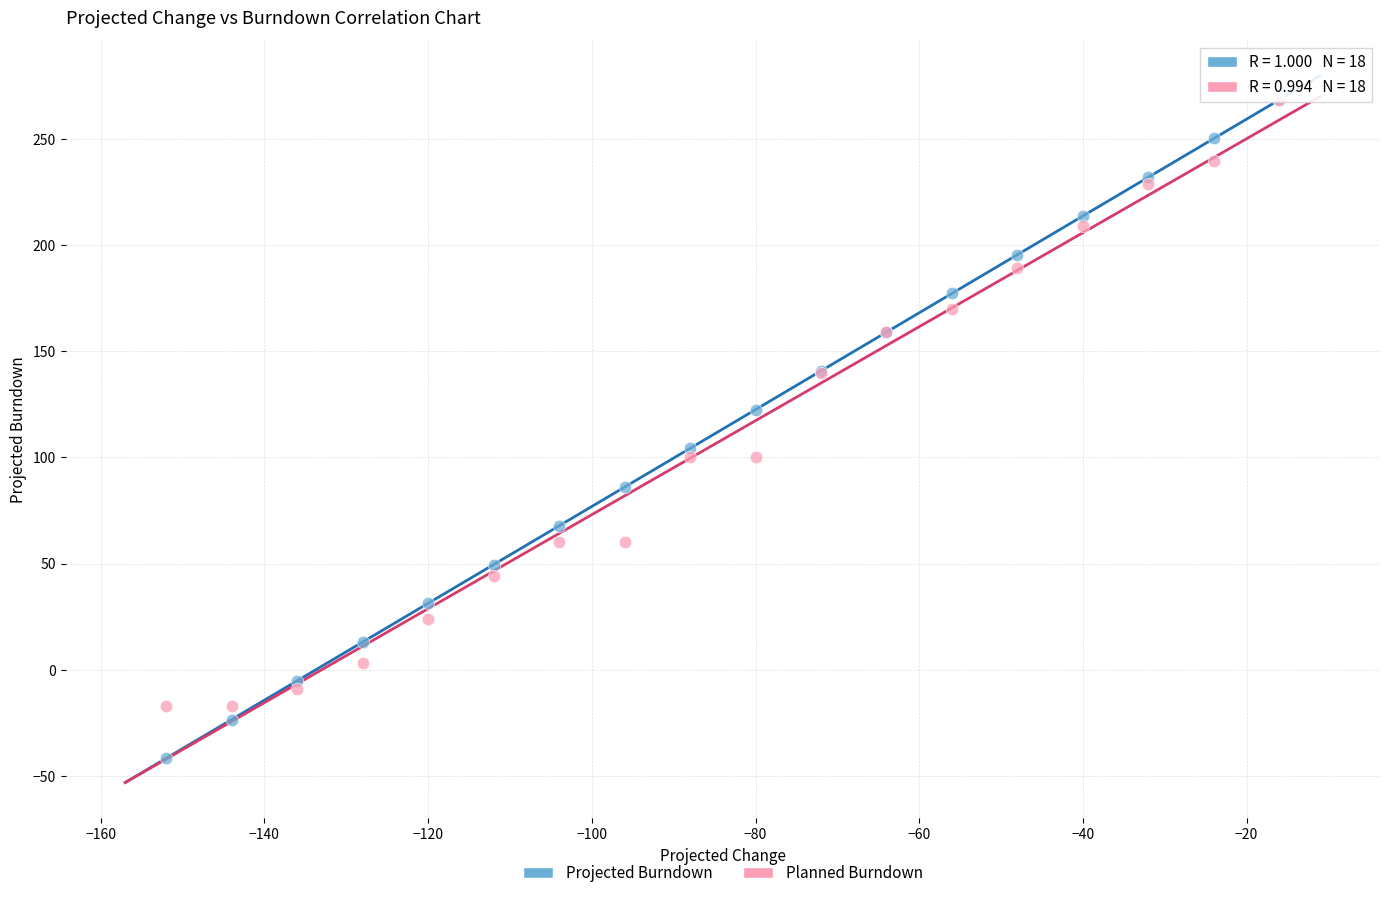

What are all the series names shown in the legend?

Projected Burndown, Planned Burndown